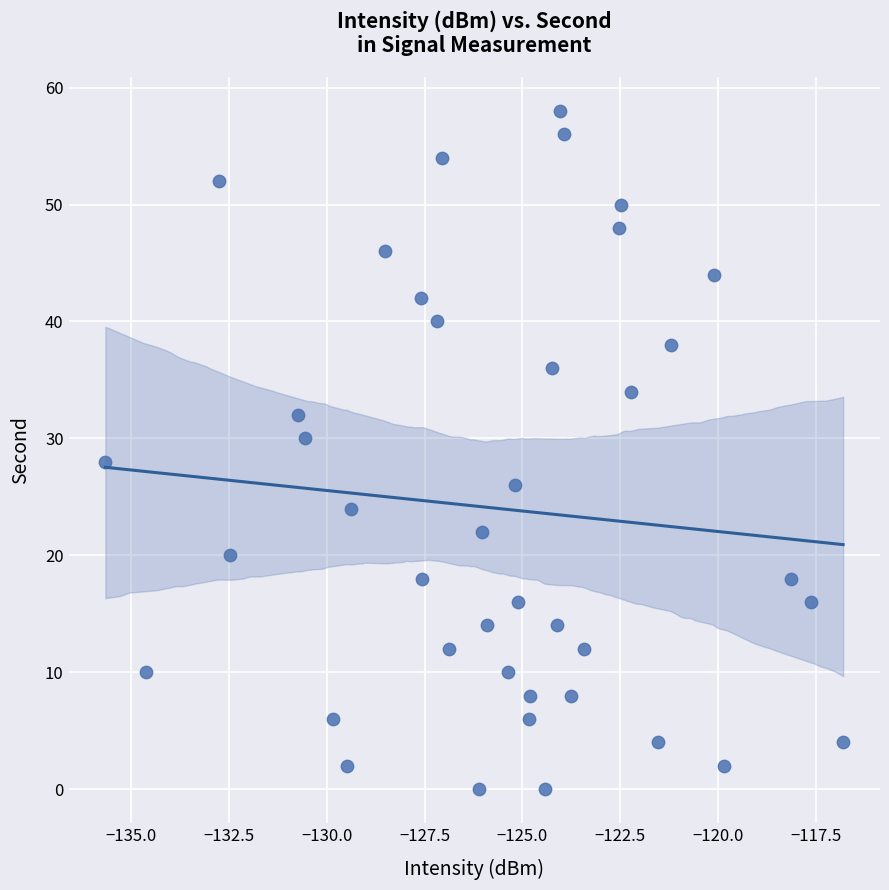

What is the range of Y values (max minus min)?

58